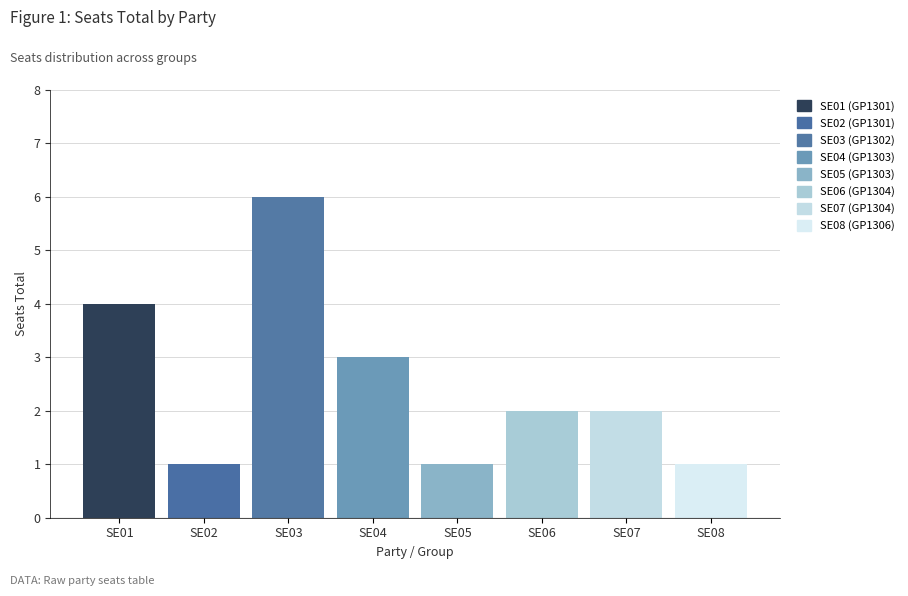

What is the greatest value displayed?

6